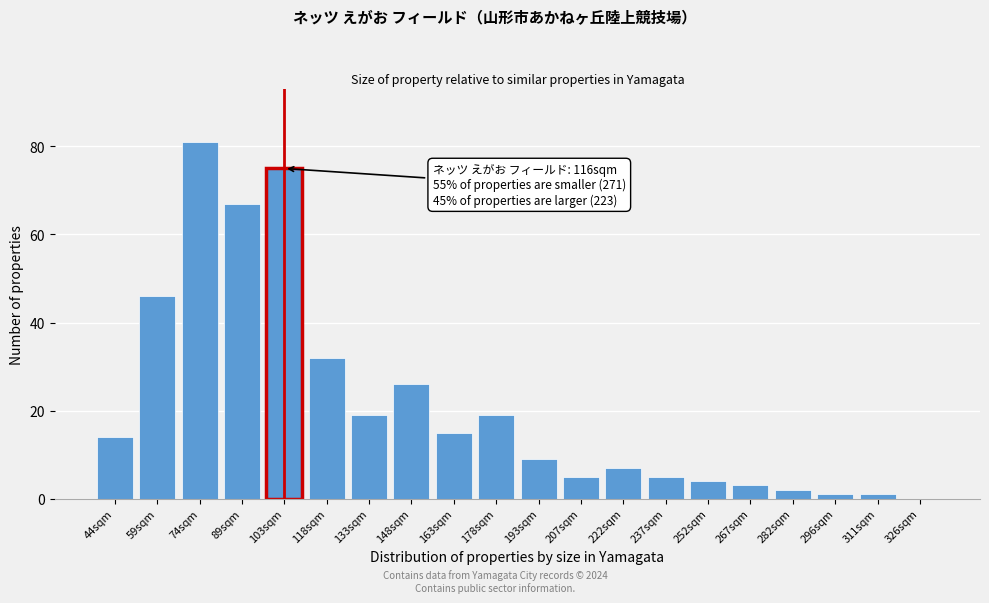

Reading left to right, list all the values displayed in this chart.

44sqm=14	59sqm=46	74sqm=81	89sqm=67	103sqm=75	118sqm=32	133sqm=19	148sqm=26	163sqm=15	178sqm=19	193sqm=9	207sqm=5	222sqm=7	237sqm=5	252sqm=4	267sqm=3	282sqm=2	296sqm=1	311sqm=1	326sqm=0